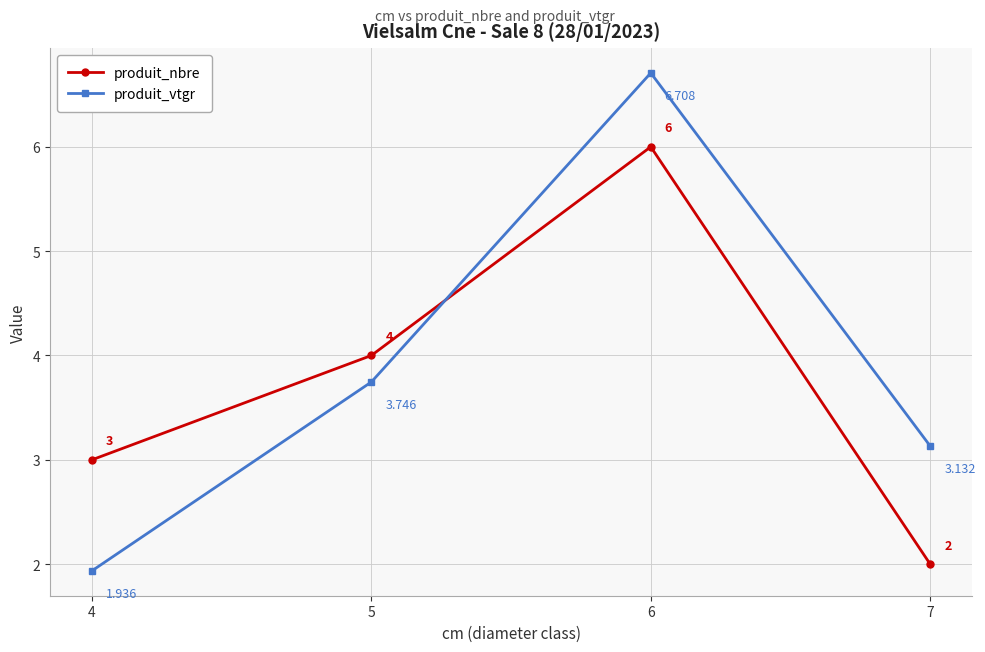

Which category has the lowest value across all series?

4